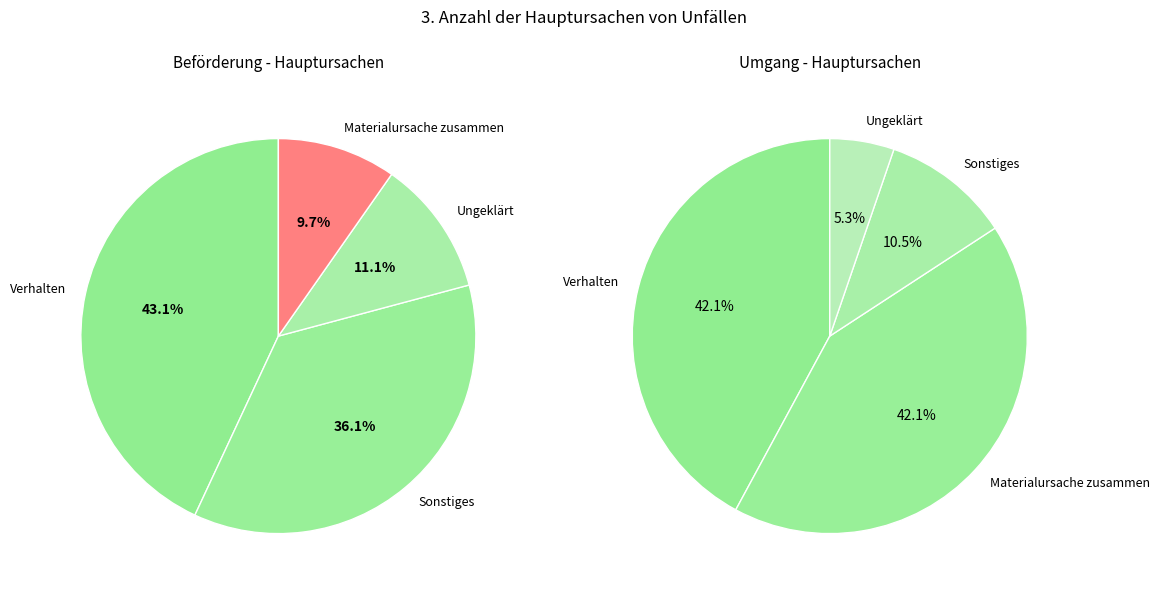

The Umgang slice represents 73% of the pie. True or false?

False